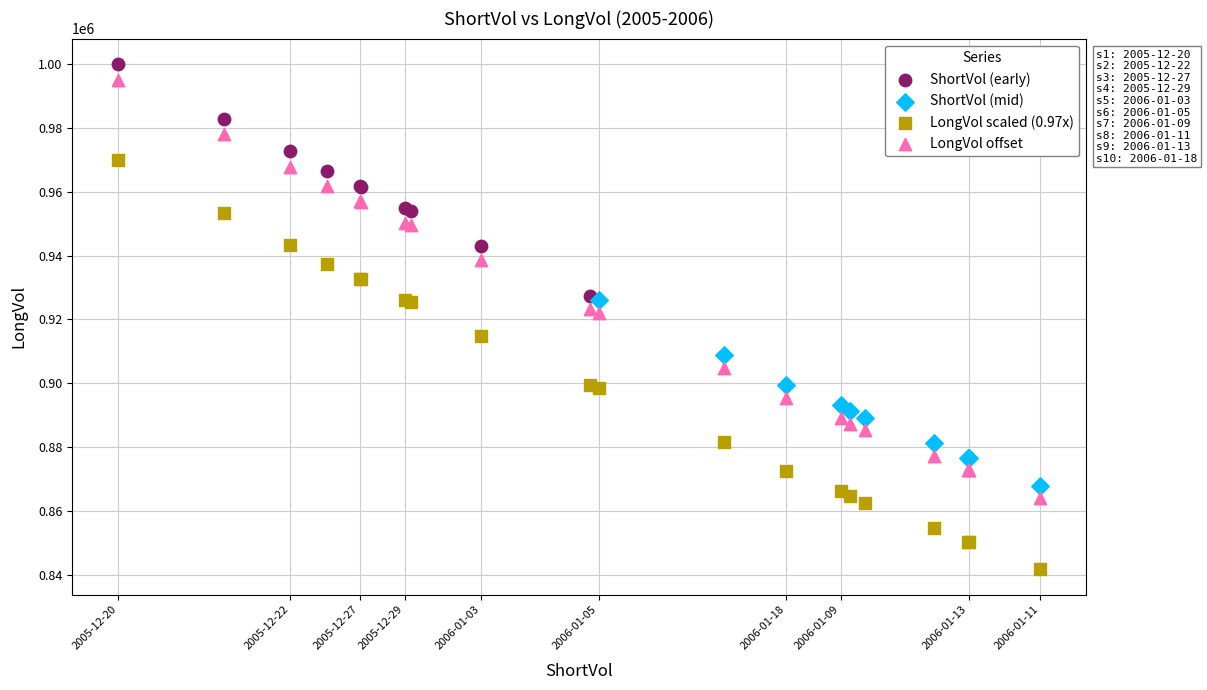

Which series has the largest Y range (max minus min)?

LongVol offset